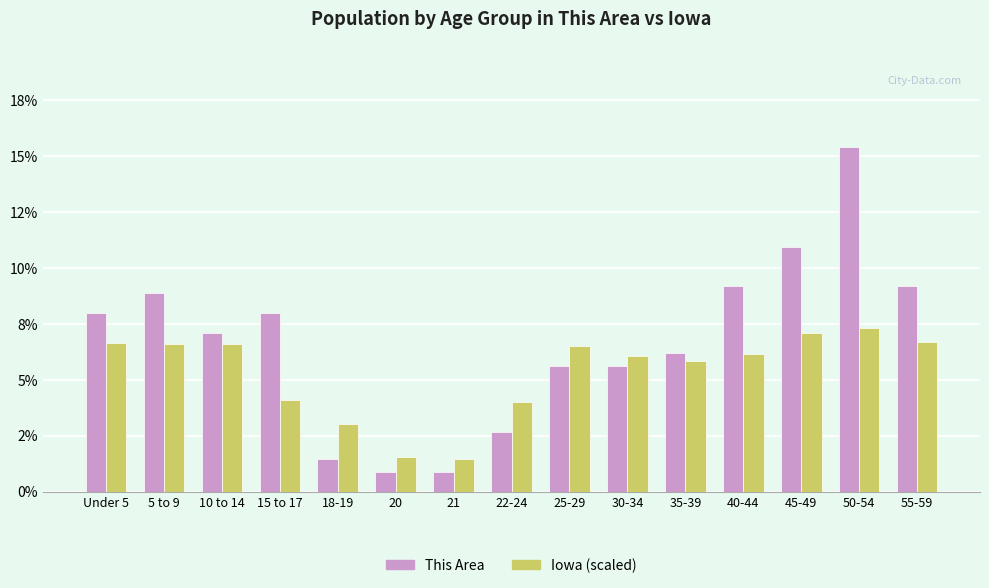

List the labels in order of Iowa (scaled) value, smallest first.

21, 20, 18-19, 22-24, 15 to 17, 35-39, 30-34, 40-44, 25-29, 5 to 9, 10 to 14, Under 5, 55-59, 45-49, 50-54